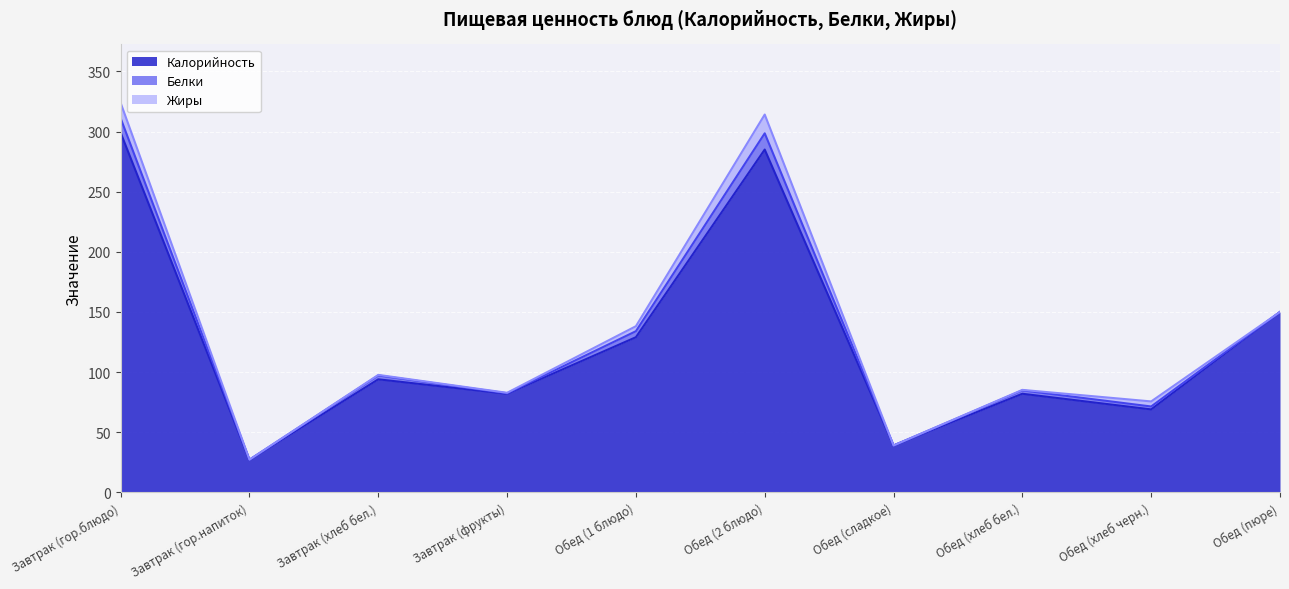

At which label does Калорийность reach its minimum?

Завтрак (гор.напиток)